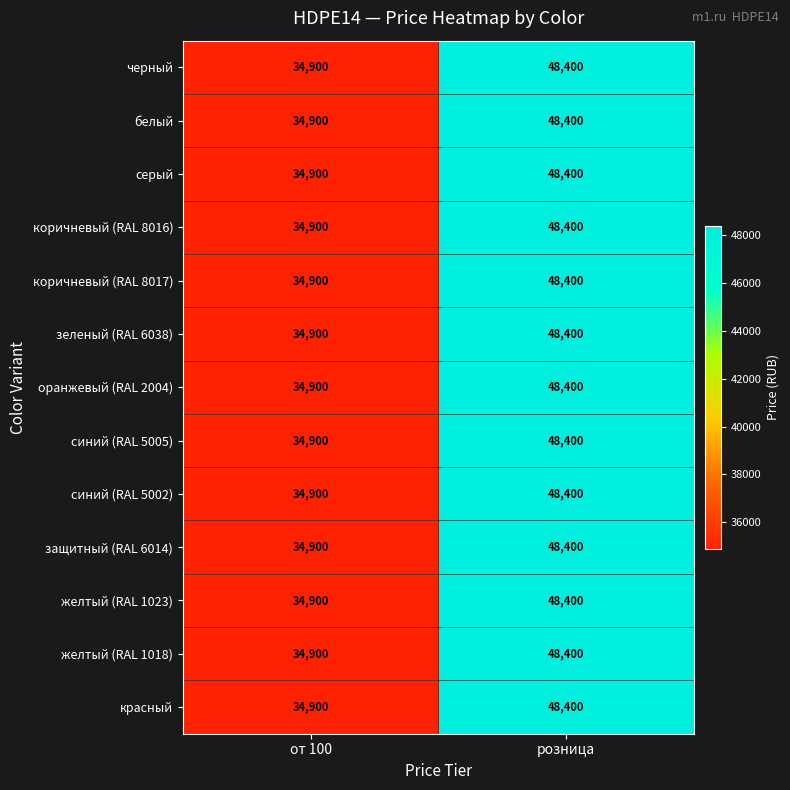

What is the difference between the синий (RAL 5005) values at от 100 and розница?

13500